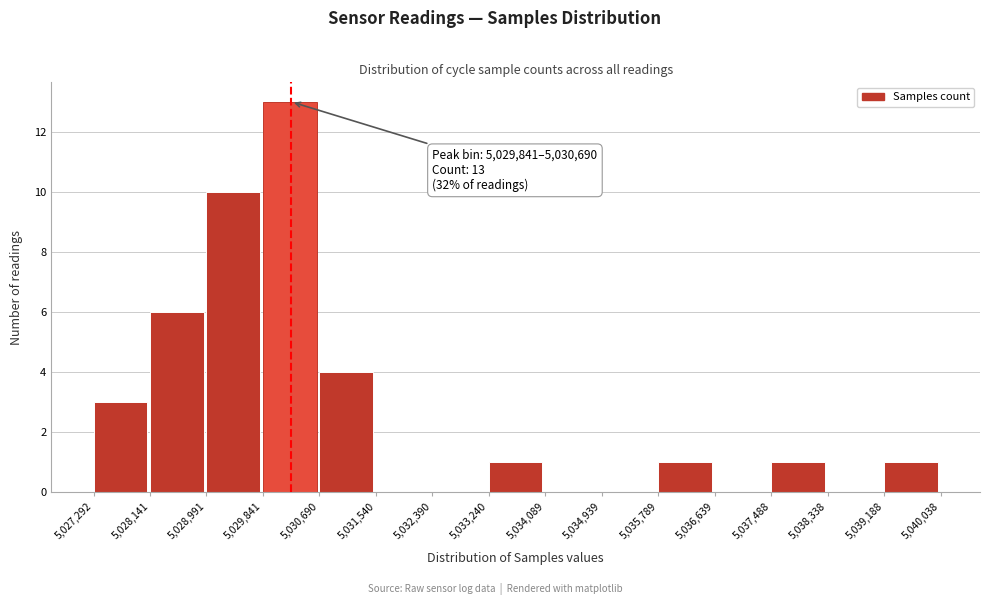

Over which range of the x-axis is the bar tallest?

5,029,841 to 5,030,690